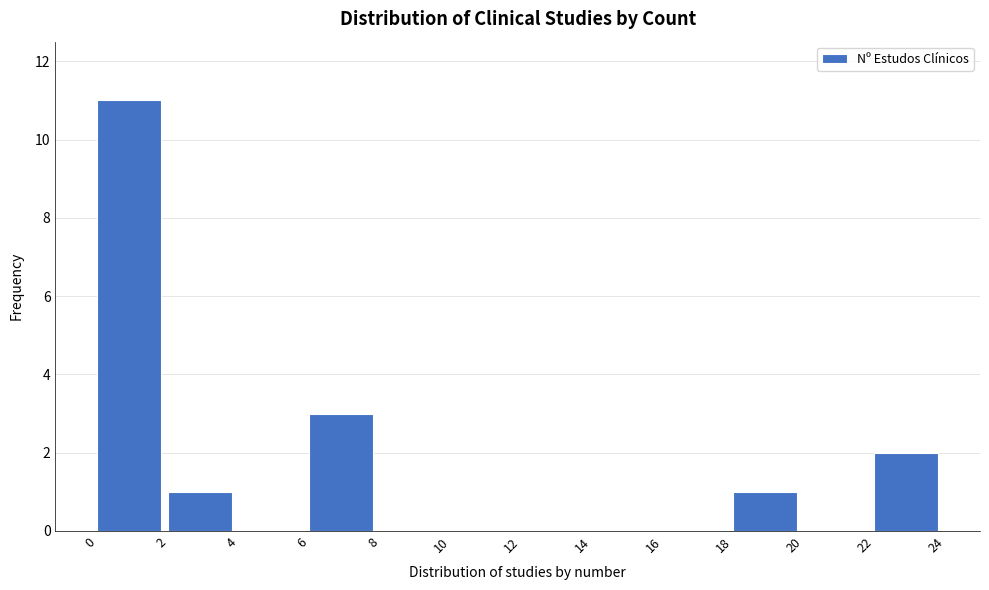

Reading left to right, list every bar in this chart as the range it spans on the x-axis followed by its height. The values are not printed on the chart, so give them approximately, as read against the axis.

0 to 2: 11
2 to 4: 1
4 to 6: 0
6 to 8: 3
8 to 10: 0
10 to 12: 0
12 to 14: 0
14 to 16: 0
16 to 18: 0
18 to 20: 1
20 to 22: 0
22 to 24: 2